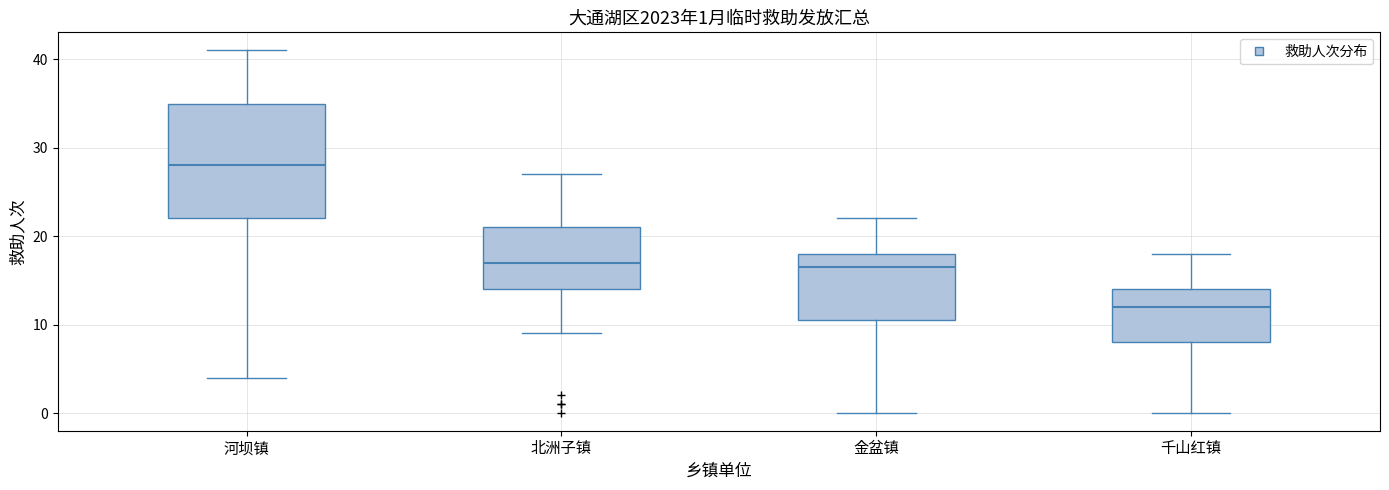

Which box has the lowest median line?

千山红镇